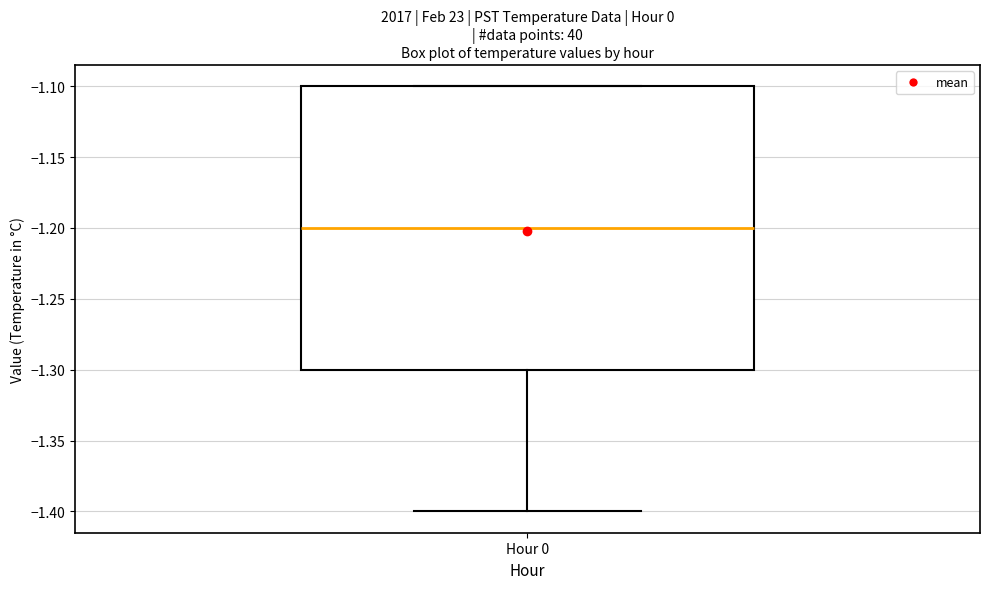

Transcribe this box plot: give where the median line is, the range the box spans, and where the two whiskers end, as read against the y-axis. The values are not printed on the chart, so give them approximately, as read against the axis.

median -1.2, box -1.3 to -1.1, whiskers -1.4 to -1.1